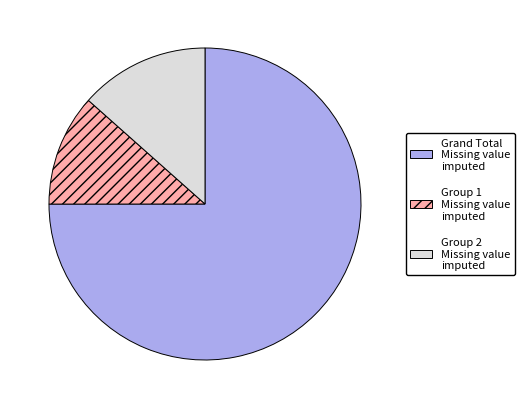

What is the largest slice in the pie chart?

Grand Total Missing value imputed